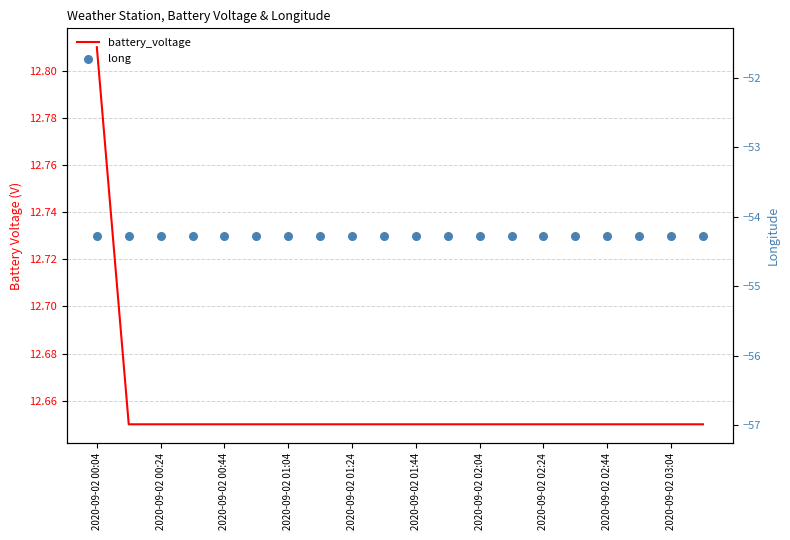

What is the total value across all series at 2020-09-02 01:04?

-41.6